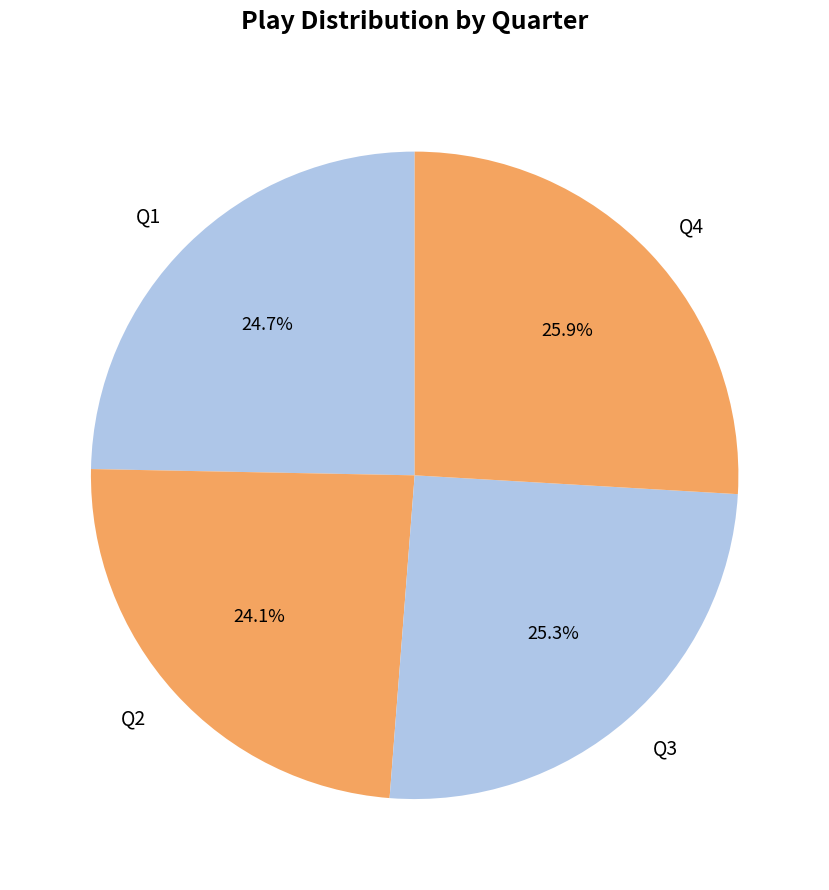

Is there any slice that represents more than half of the pie?

No